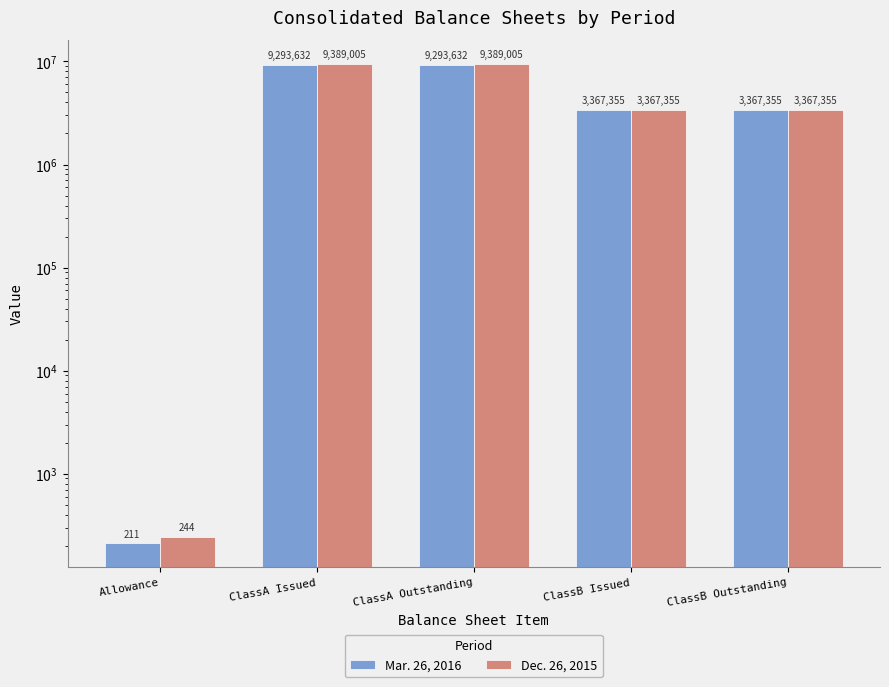

List the labels in order of Mar. 26, 2016 value, largest first.

ClassA Issued, ClassA Outstanding, ClassB Issued, ClassB Outstanding, Allowance